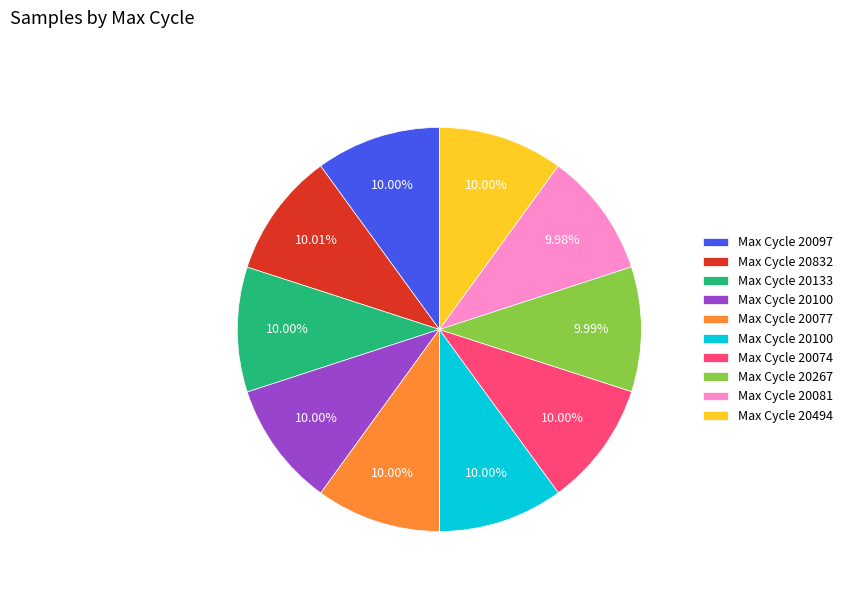

Does any single category account for the majority?

No